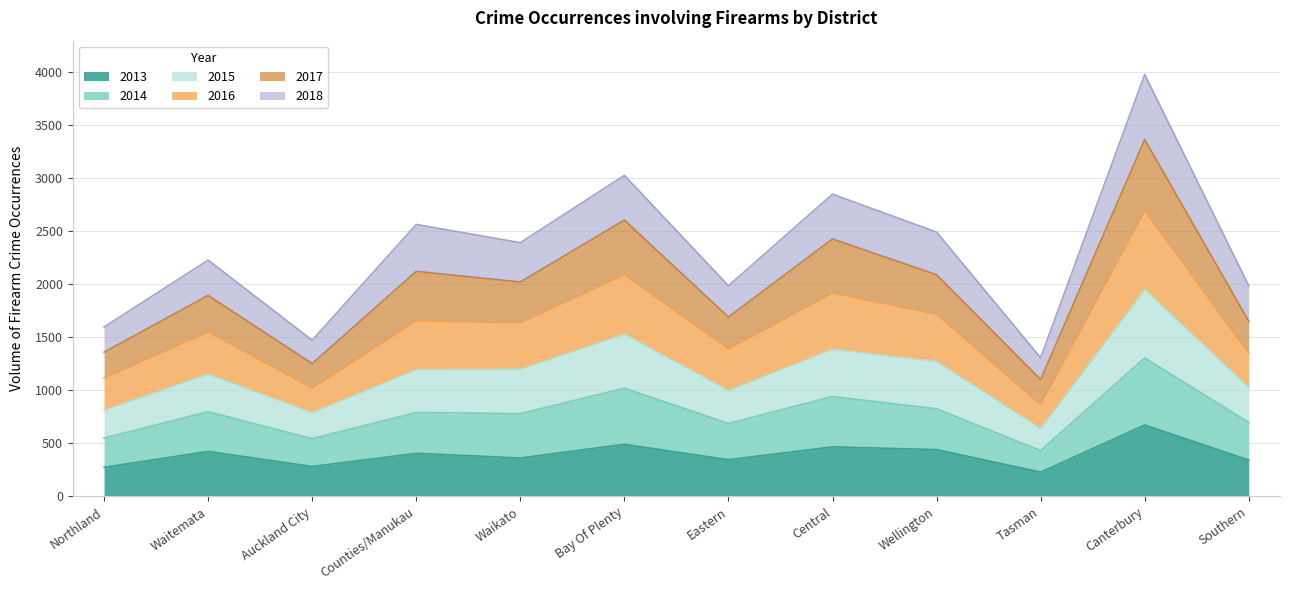

How many categories are shown in the chart?

12